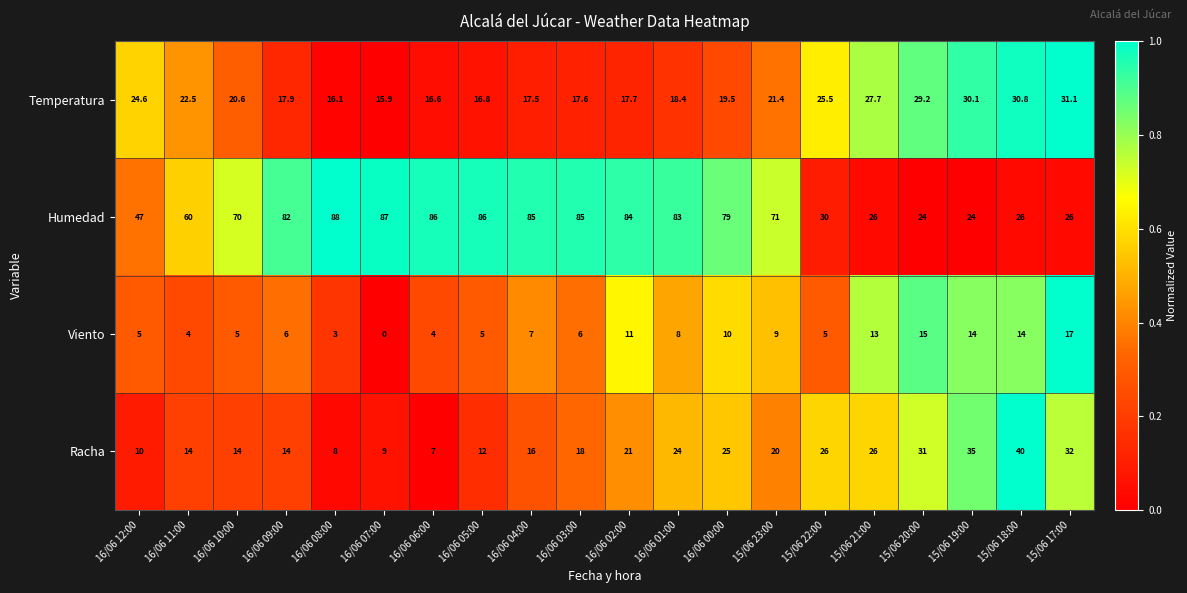

What is the difference between the second highest and second lowest values in the Viento series?

12.0